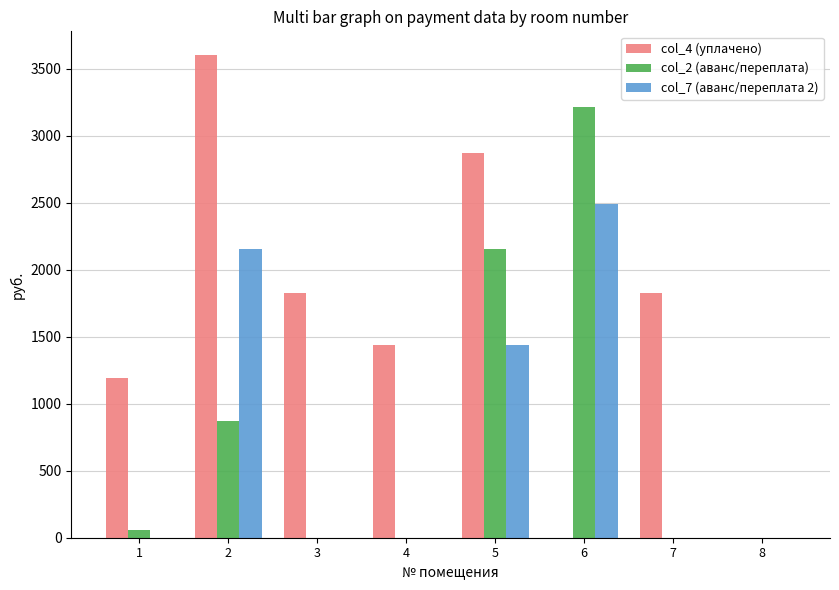

Reading left to right, extract all data points from this chart.

col_4 (уплачено): 1191.1	3600.0	1829.5	1437.5	2875.0	0.0	1829.5	0.0
col_2 (аванс/переплата): 60.4	868.5	0.0	0.0	2156.2	3214.6	0.0	0.0
col_7 (аванс/переплата 2): 0.0	2152.7	0.0	0.0	1437.5	2494.4	0.0	0.0